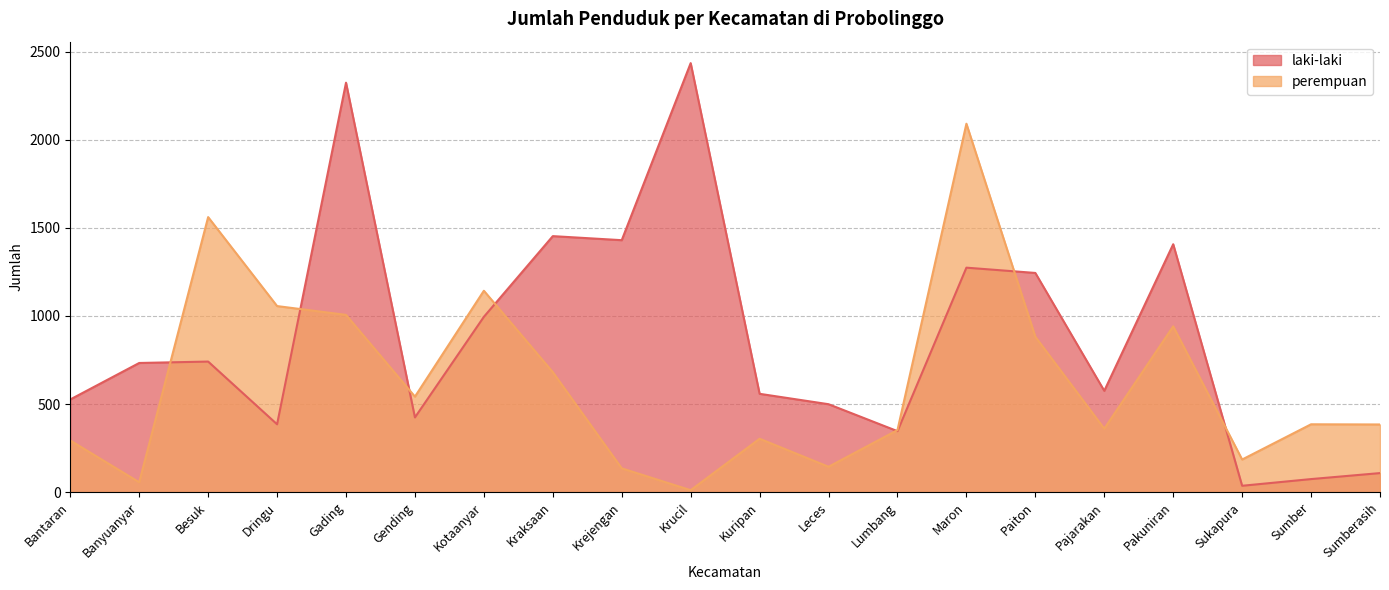

What is the spread (max minus min) of values at Paiton?

362